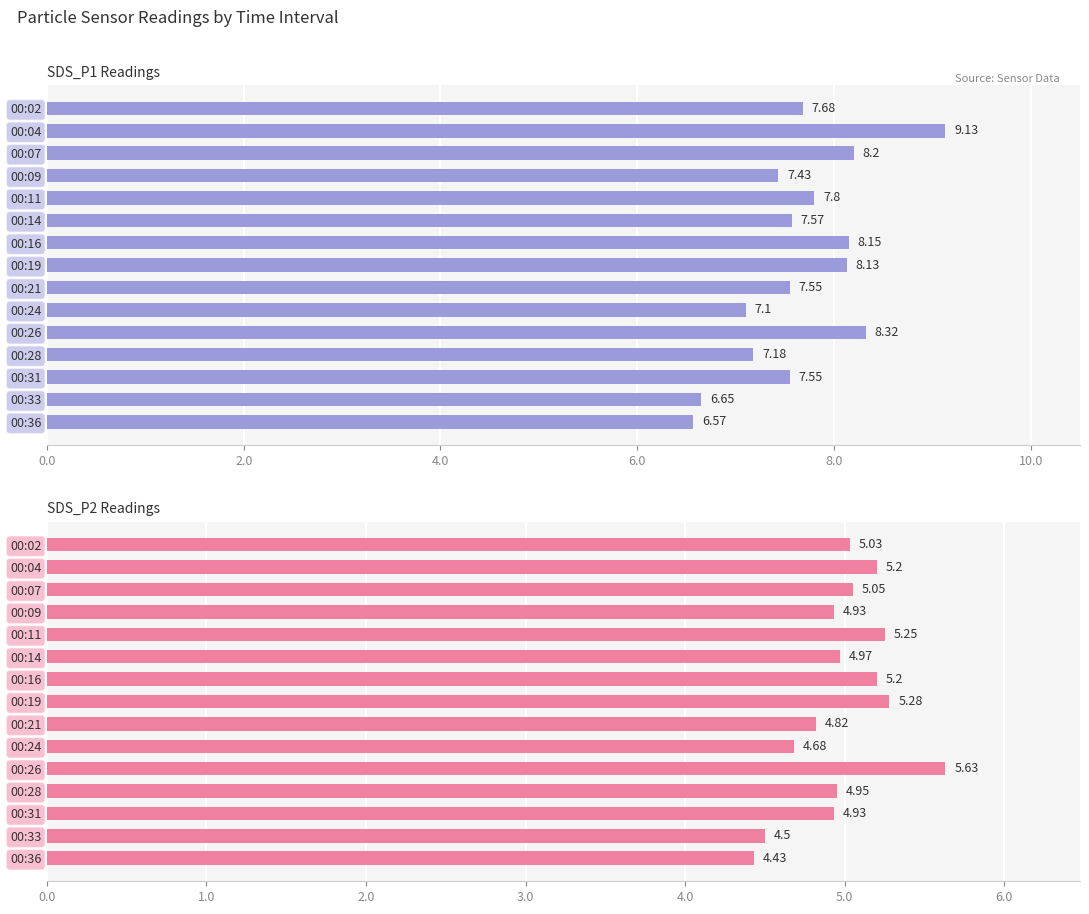

Reading left to right, extract all data points from this chart.

SDS_P1: 7.7	9.1	8.2	7.4	7.8	7.6	8.2	8.1	7.5	7.1	8.3	7.2	7.5	6.7	6.6
SDS_P2: 5.0	5.2	5.0	4.9	5.2	5.0	5.2	5.3	4.8	4.7	5.6	5.0	4.9	4.5	4.4